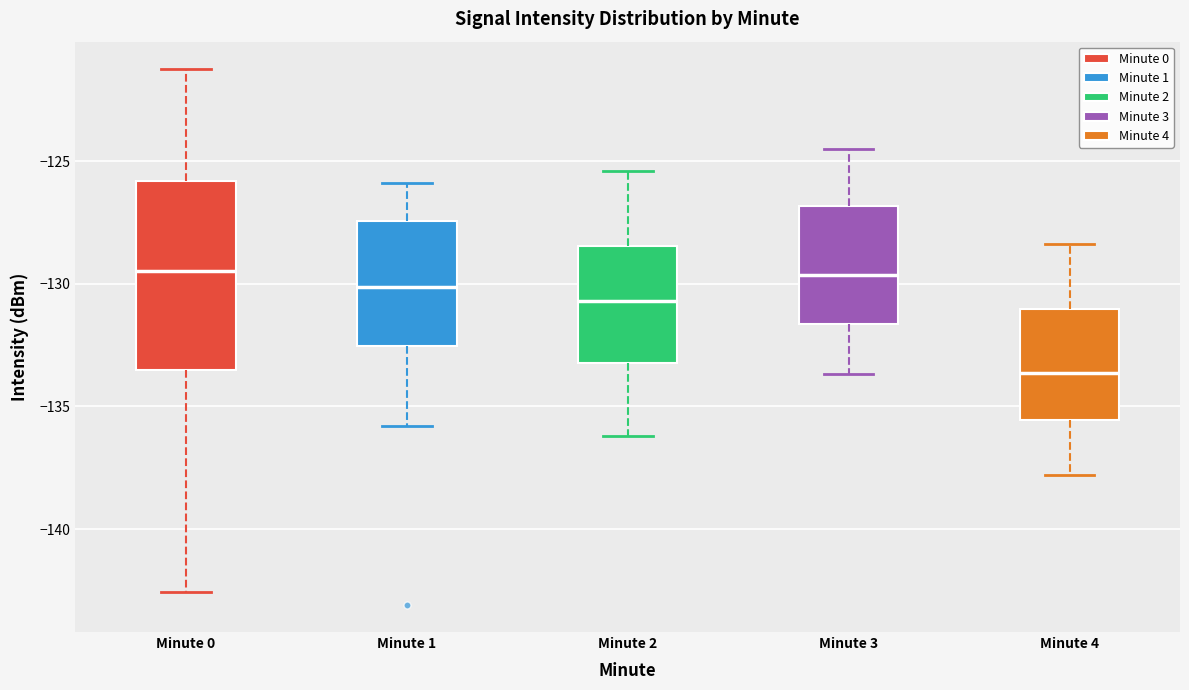

Reading left to right, transcribe this box plot: for each box, give where its median line is, the range the box spans, and where its two whiskers end, as read against the y-axis. The values are not printed on the chart, so give them approximately, as read against the axis.

Minute 0: median -129.5, box -133.5 to -126.0, whiskers -142.5 to -121.0
Minute 1: median -130.0, box -132.5 to -127.5, whiskers -136.0 to -126.0
Minute 2: median -130.5, box -133.0 to -128.5, whiskers -136.0 to -125.5
Minute 3: median -129.5, box -131.5 to -127.0, whiskers -133.5 to -124.5
Minute 4: median -133.5, box -135.5 to -131.0, whiskers -138.0 to -128.5